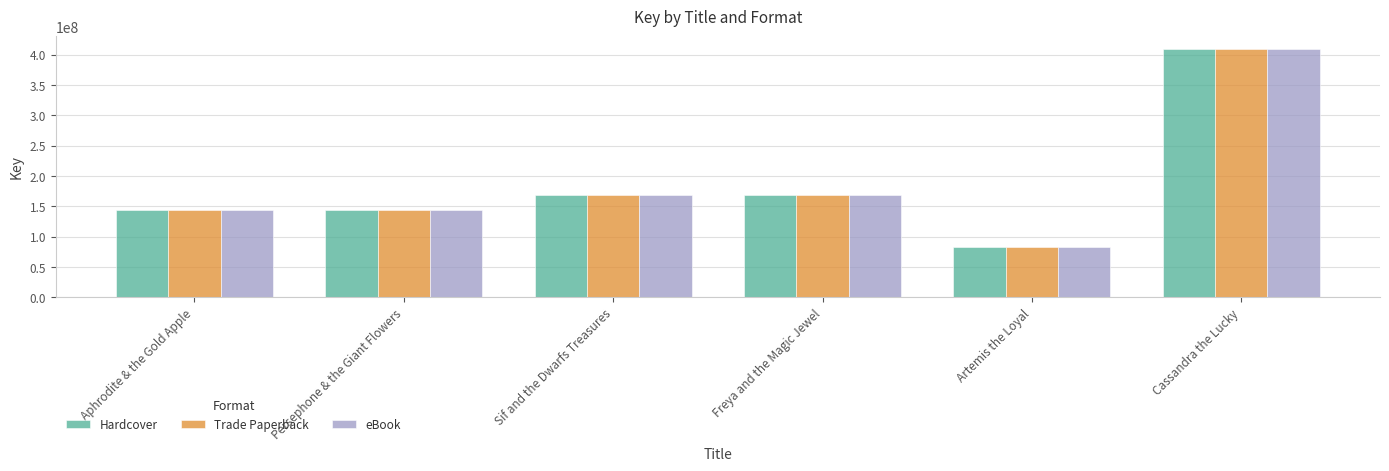

How many bars are there in total?

18